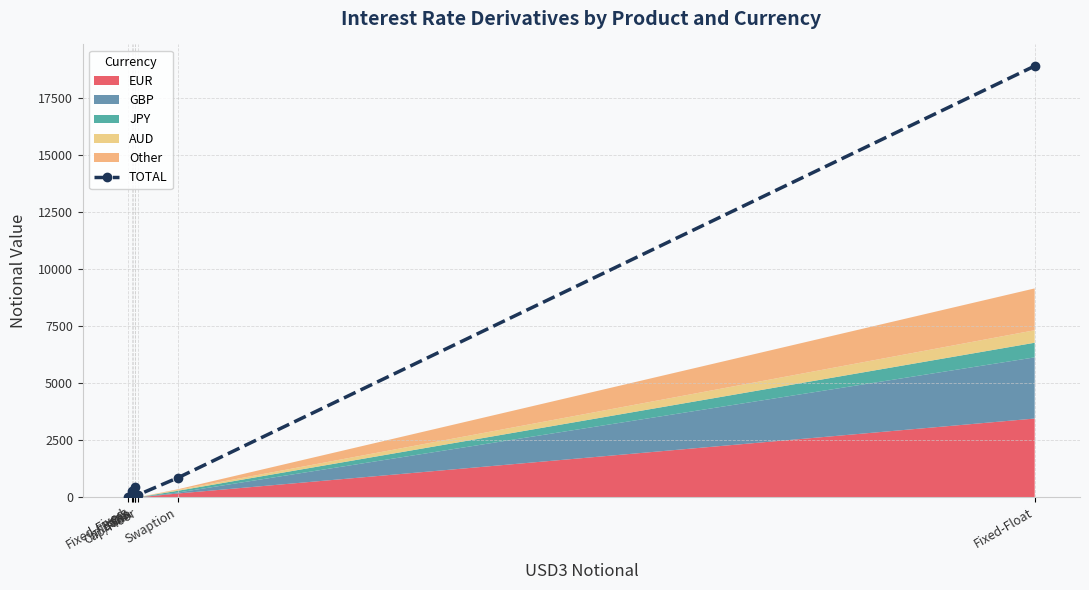

Which has a higher value, Inflation or Fixed-Fixed?

Inflation